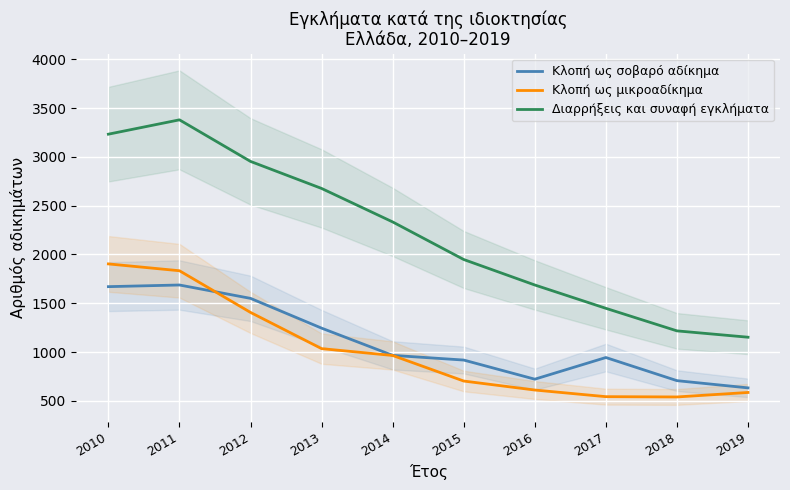

Which series has the largest total across all categories?

Διαρρήξεις και συναφή εγκλήματα